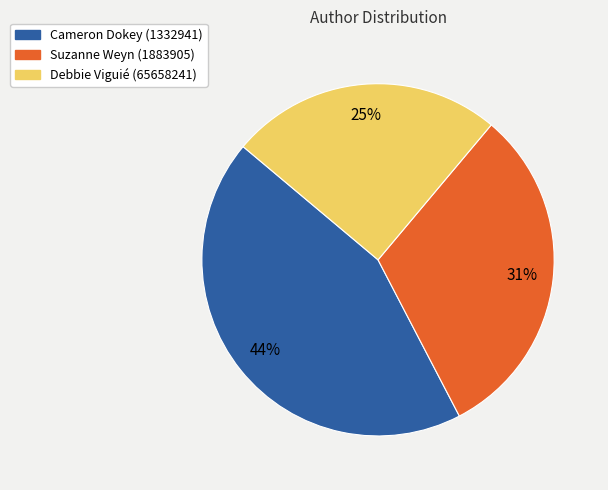

Is the sum of Debbie Viguié (65658241) and Cameron Dokey (1332941) greater than half?

Yes